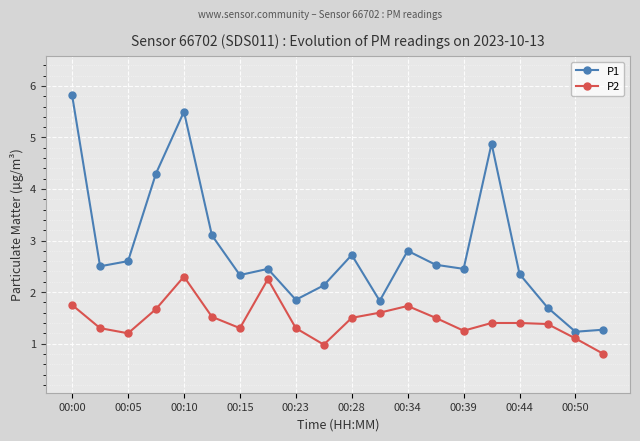

True or false: P1 has more than 0 interior local peaks.

True